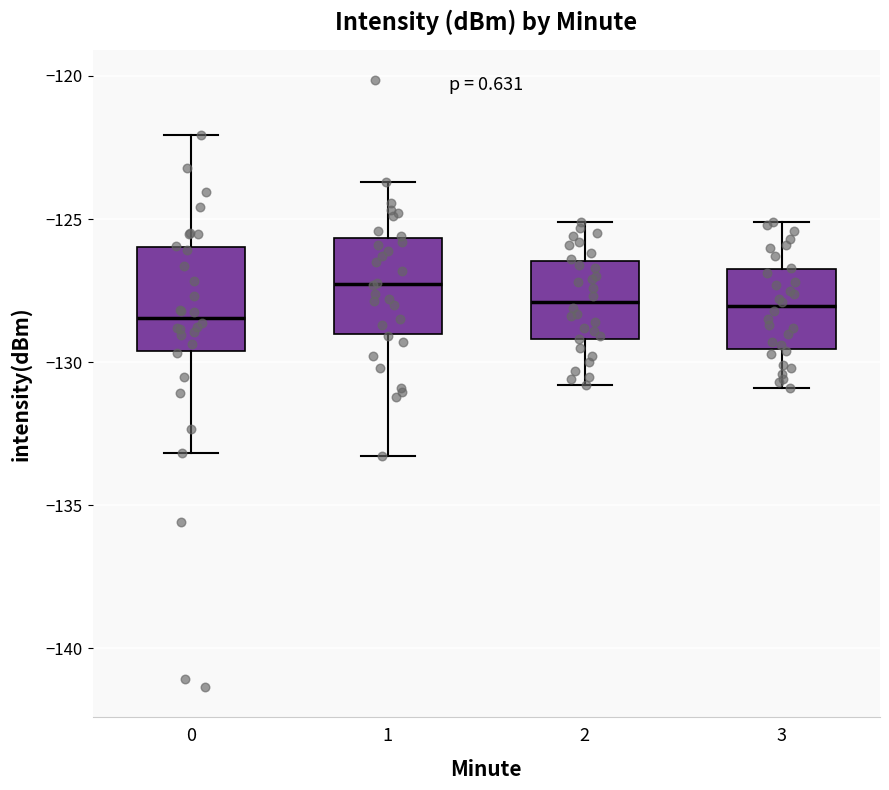

Where does the upper whisker of the box at x = 3 end on the y-axis? The values are not printed on the chart, so give them approximately, as read against the axis.

-125.0